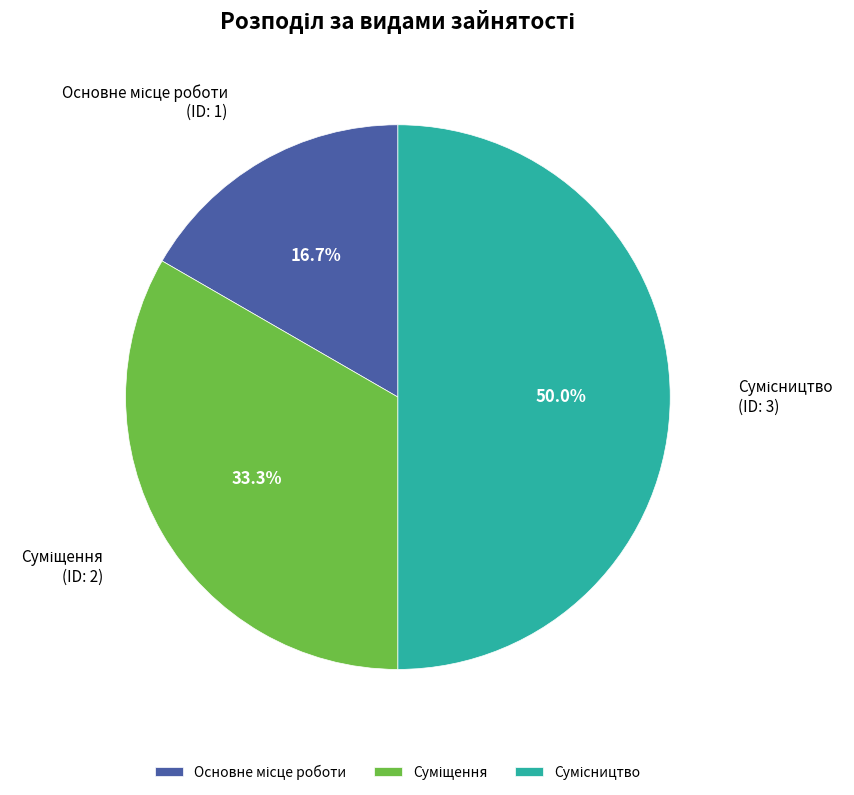

Count the number of slices in the pie.

3